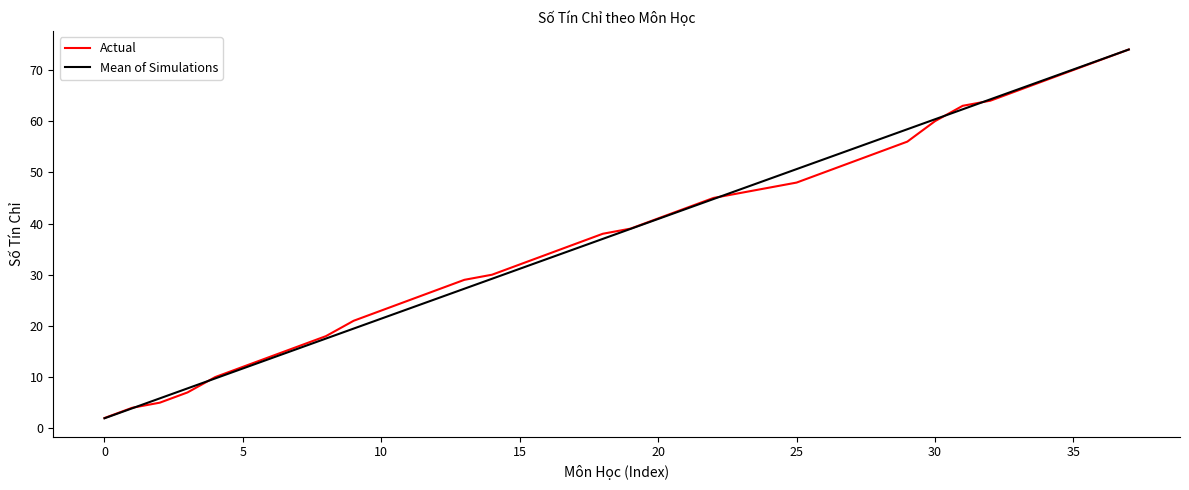

Reading right to left, what are all the values shown in this chart?

Actual: 74.0	72.0	70.0	68.0	66.0	64.0	63.0	60.0	56.0	54.0	52.0	50.0	48.0	47.0	46.0	45.0	43.0	41.0	39.0	38.0	36.0	34.0	32.0	30.0	29.0	27.0	25.0	23.0	21.0	18.0	16.0	14.0	12.0	10.0	7.0	5.0	4.0	2.0
Mean of Simulations: 74.0	72.1	70.1	68.2	66.2	64.3	62.3	60.4	58.4	56.5	54.5	52.6	50.6	48.7	46.7	44.8	42.8	40.9	38.9	37.0	35.1	33.1	31.2	29.2	27.3	25.3	23.4	21.4	19.5	17.5	15.6	13.6	11.7	9.7	7.8	5.8	3.9	1.9